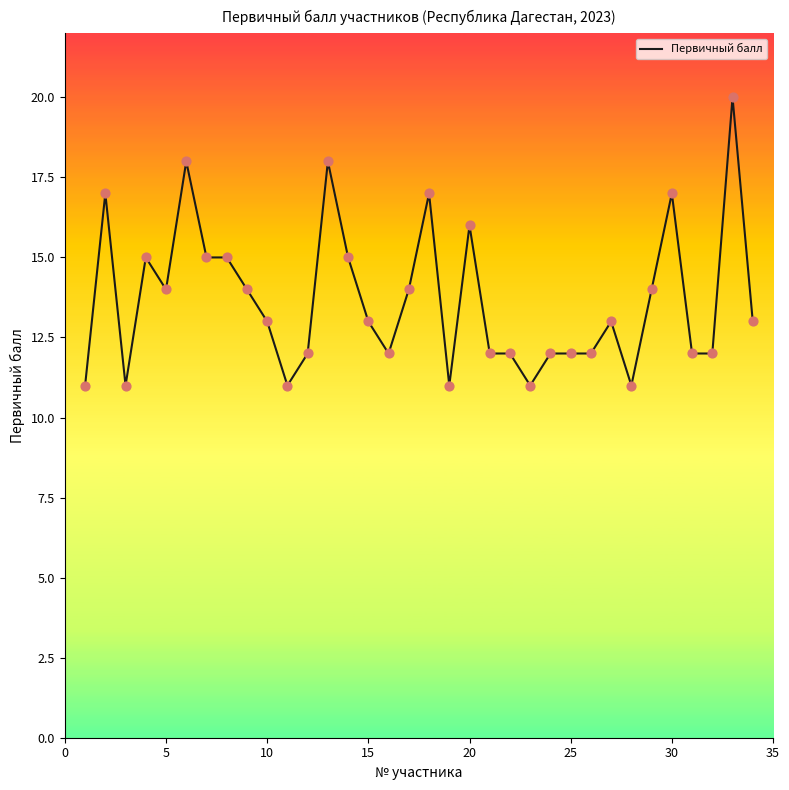

What is the greatest value displayed?

20